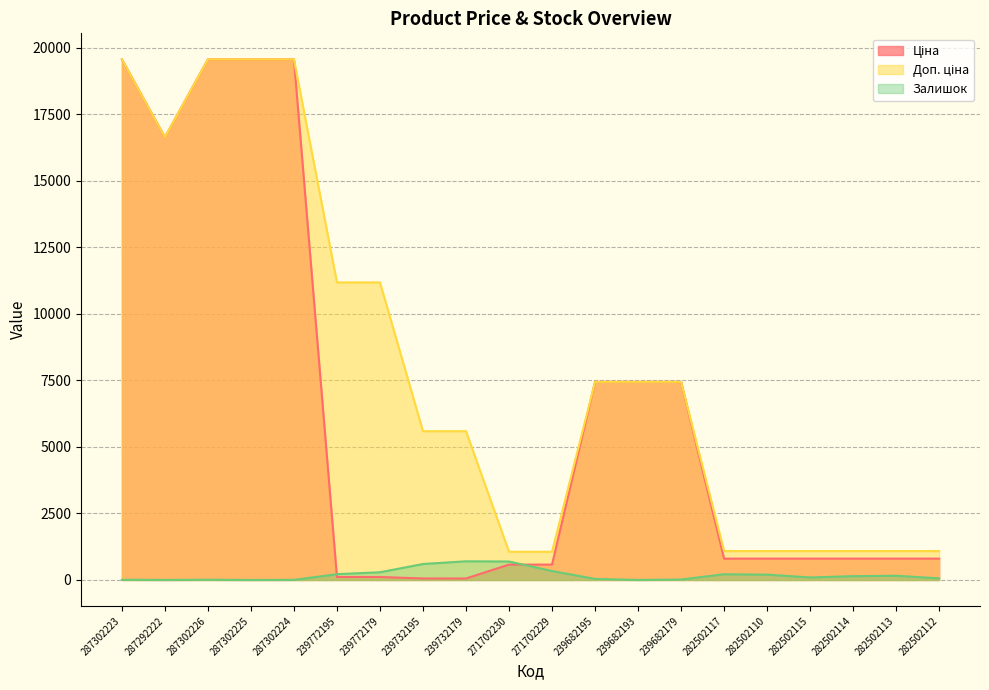

True or false: Залишок and Доп. ціна intersect in this chart.

False